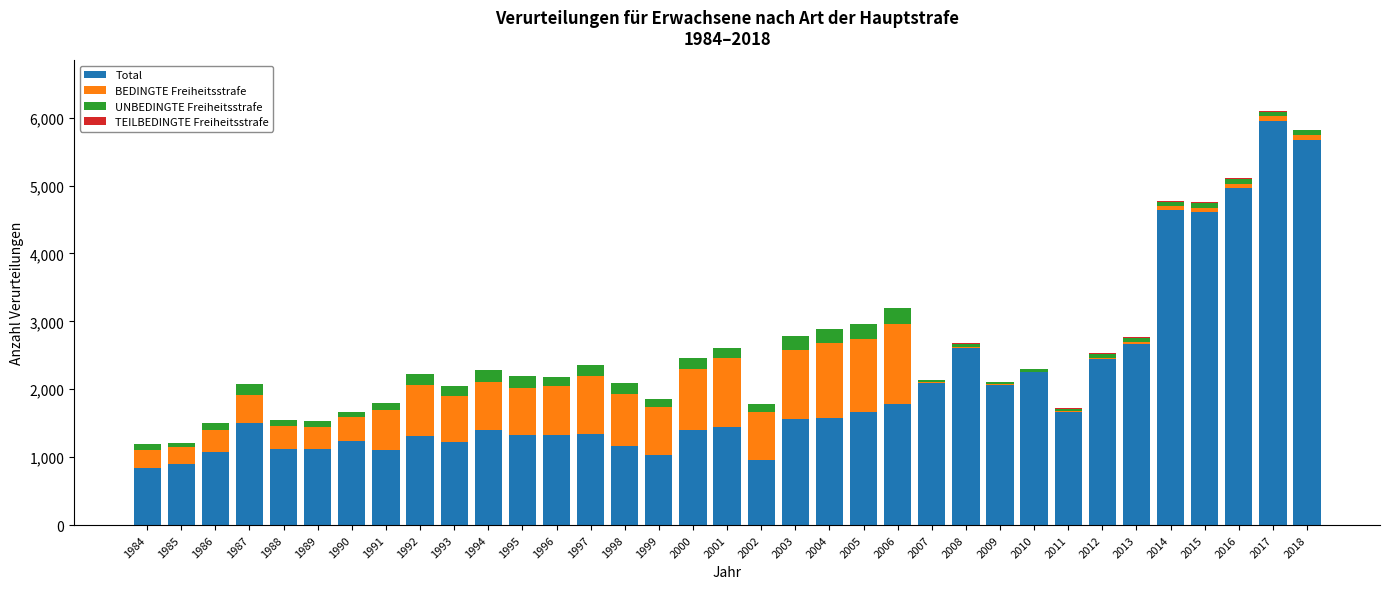

The value of Total at 1991 is 1112. True or false?

True